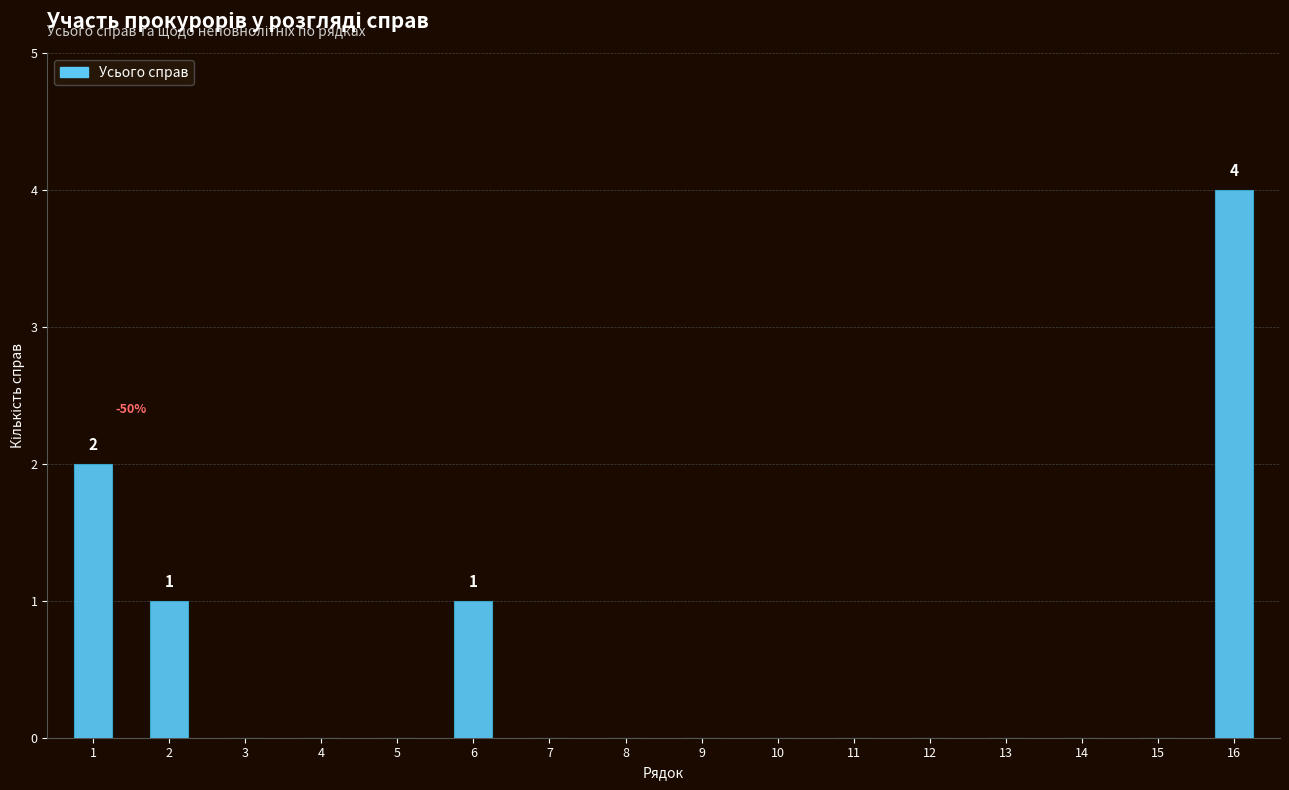

How many values are between 0 and 1?

14